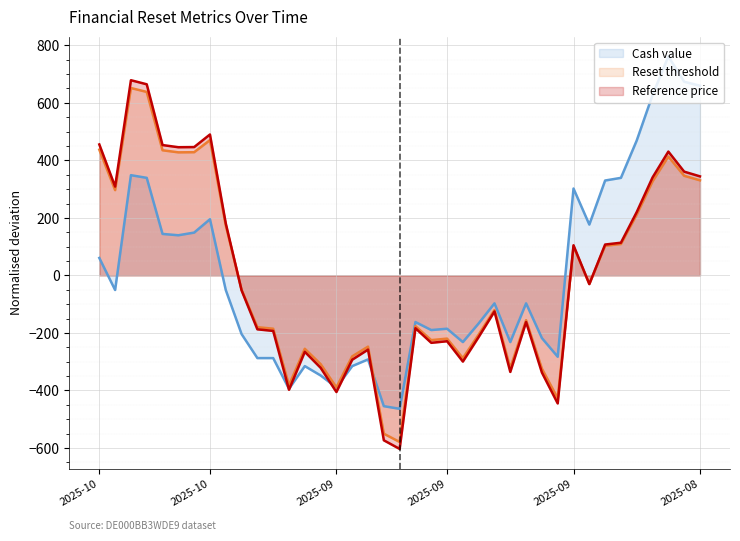

Which series has the largest range (max minus min)?

Reference price